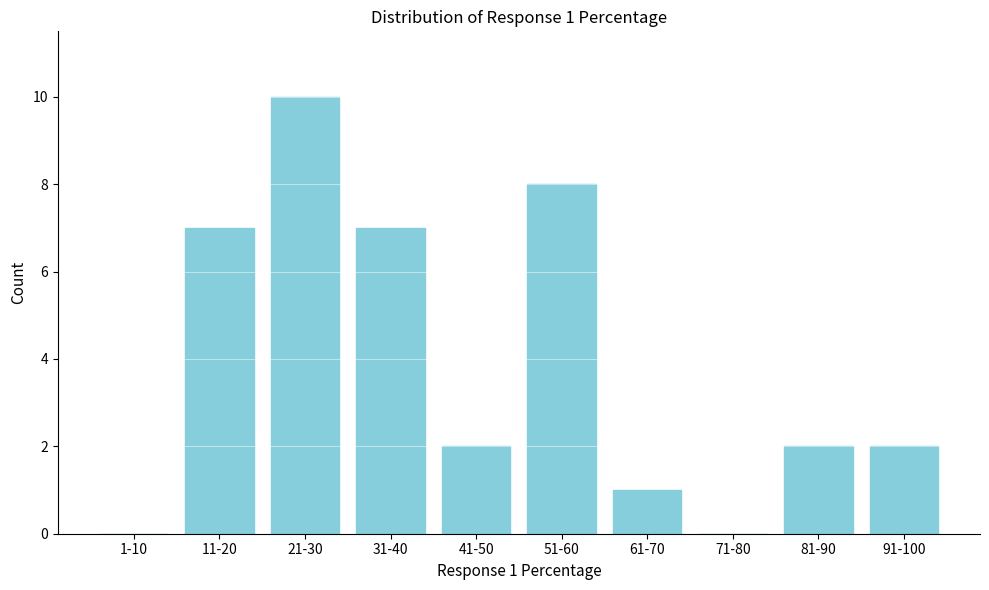

Reading right to left, list all the values displayed in this chart.

91-100=2	81-90=2	71-80=0	61-70=1	51-60=8	41-50=2	31-40=7	21-30=10	11-20=7	1-10=0